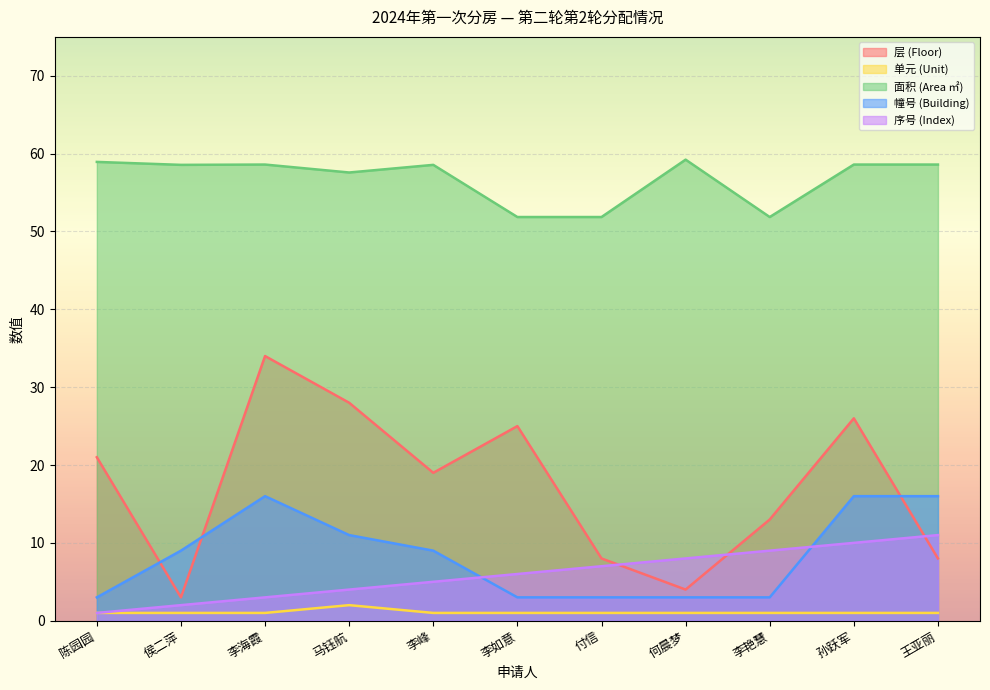

Which category has the highest value across all series?

何晨梦